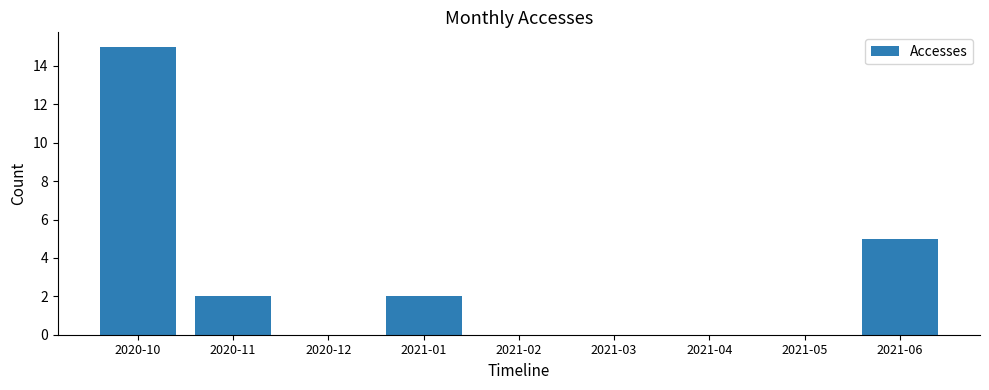

The chart shows a value of -9 at 2021-05. True or false?

False